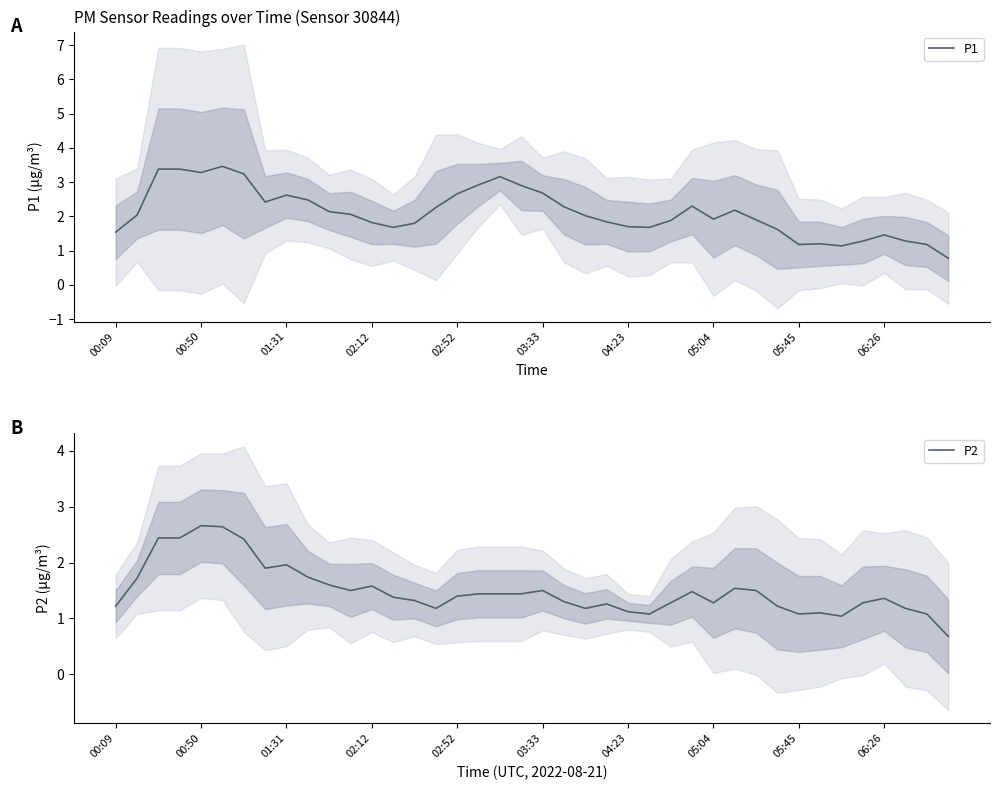

What is the greatest value displayed?

3.5